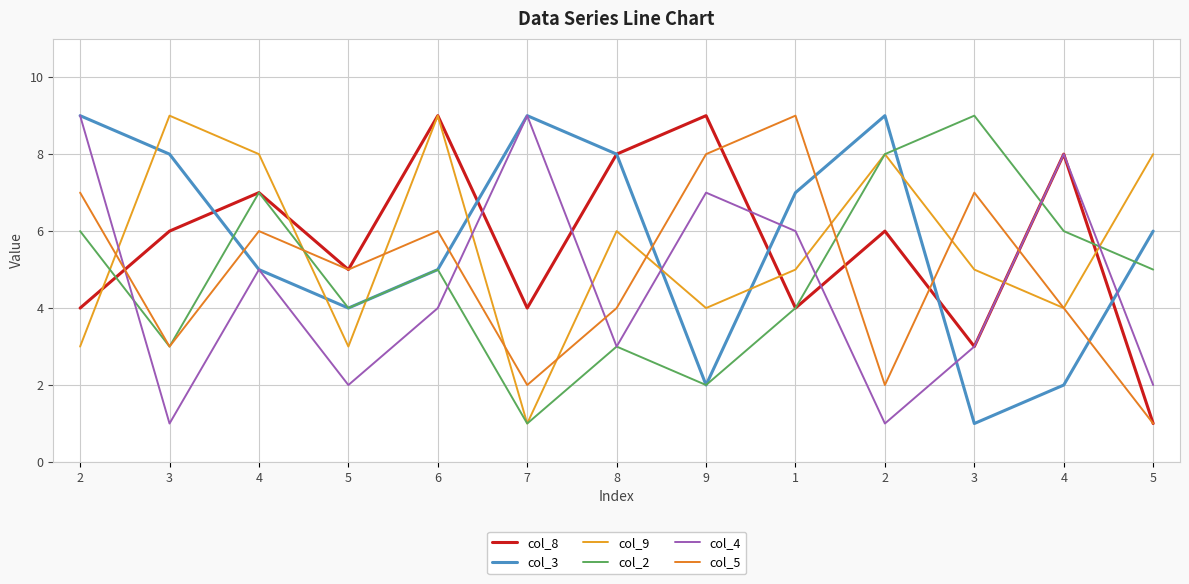

How many lines are shown in the chart?

6